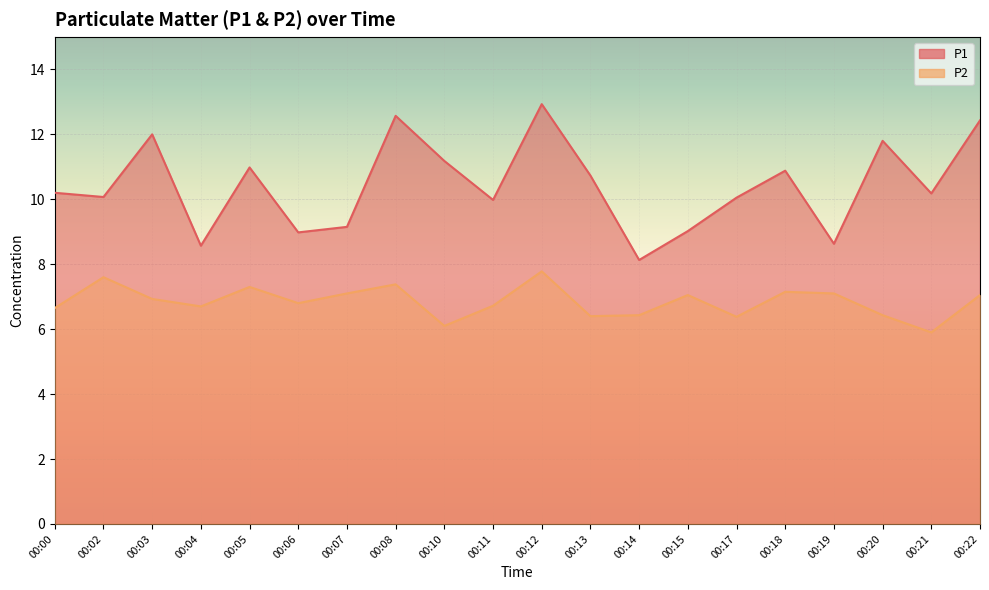

Reading left to right, list all the values displayed in this chart.

P1: 10.2	10.1	12.0	8.6	11.0	9.0	9.2	12.6	11.2	10.0	12.9	10.7	8.1	9.0	10.1	10.9	8.6	11.8	10.2	12.4
P2: 6.7	7.6	6.9	6.7	7.3	6.8	7.1	7.4	6.1	6.7	7.8	6.4	6.4	7.0	6.4	7.2	7.1	6.4	5.9	7.0